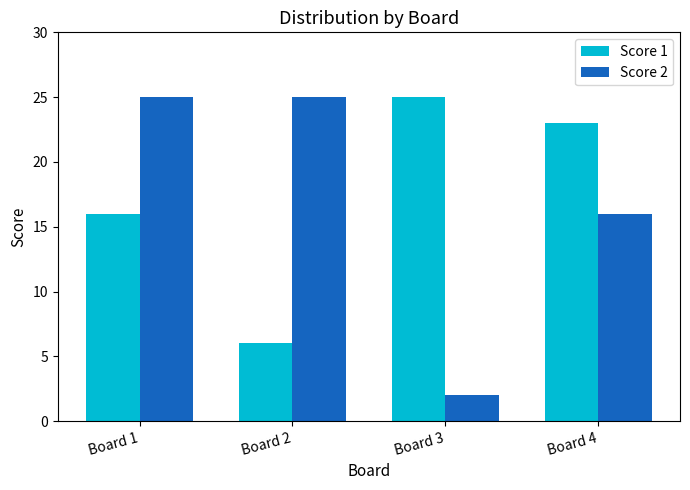

Which series has the largest total across all categories?

Score 1